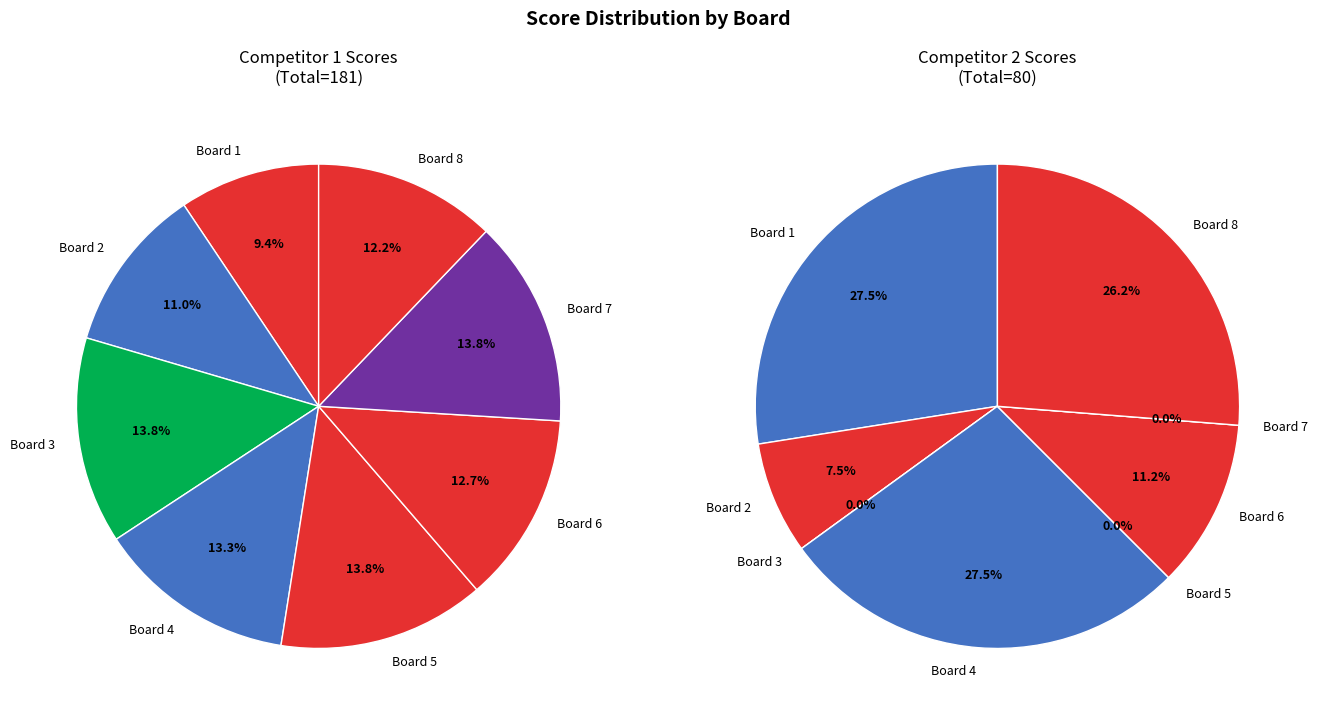

To the nearest percent, what is the difference between the Board 2 and Board 7 slice percentages?

8%